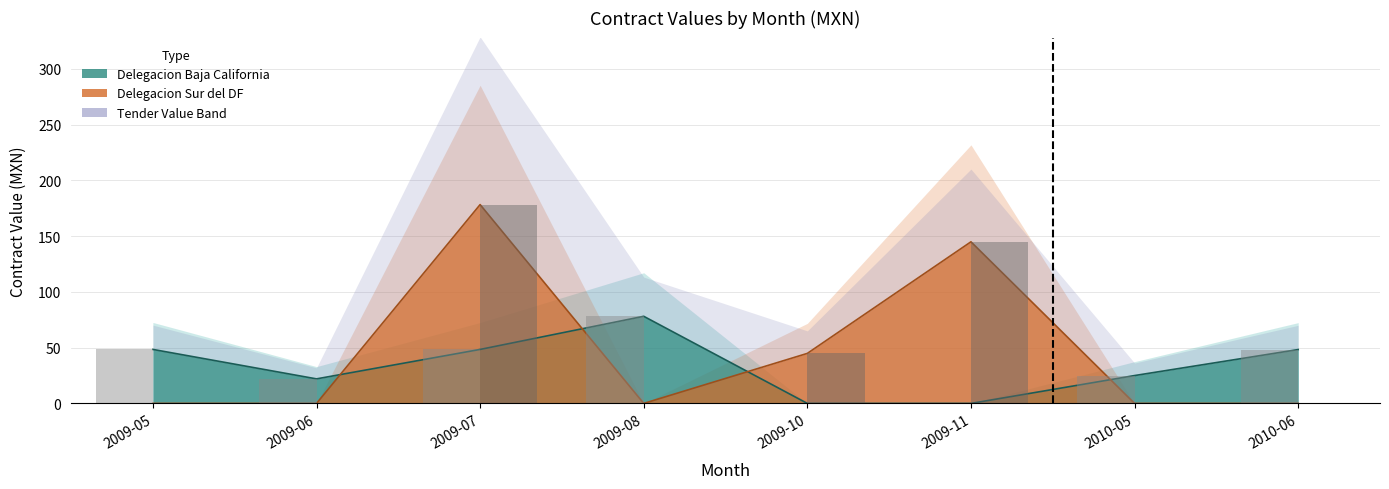

Reading left to right, extract all data points from this chart.

Delegacion Baja California: 2009-05=48.4	2009-06=22.0	2009-07=48.4	2009-08=78.1	2009-10=0.0	2009-11=0.0	2010-05=25.0	2010-06=48.3
Delegacion Sur del DF: 2009-05=0.0	2009-06=0.0	2009-07=178.2	2009-08=0.0	2009-10=44.9	2009-11=144.9	2010-05=0.0	2010-06=0.0